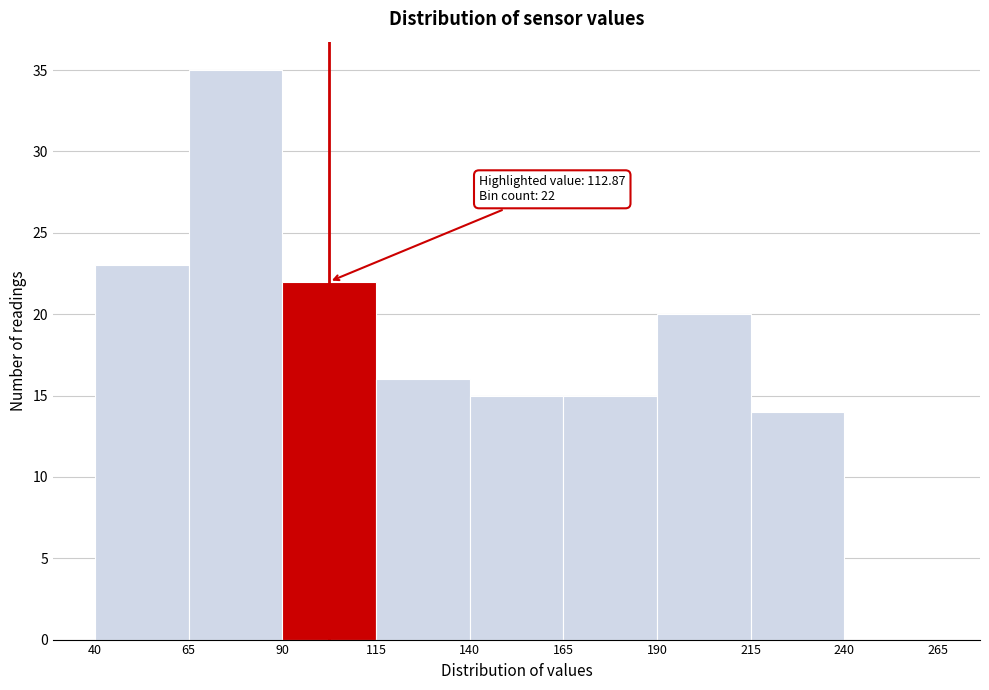

Which range on the x-axis has the tallest bar?

65 to 90